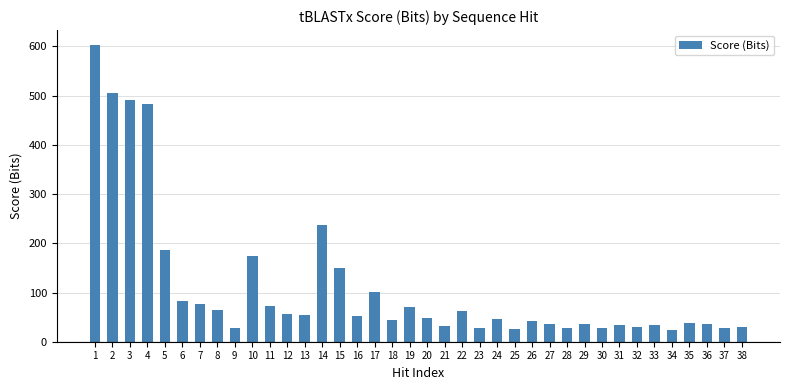

At which label is the value closest to 312?

14